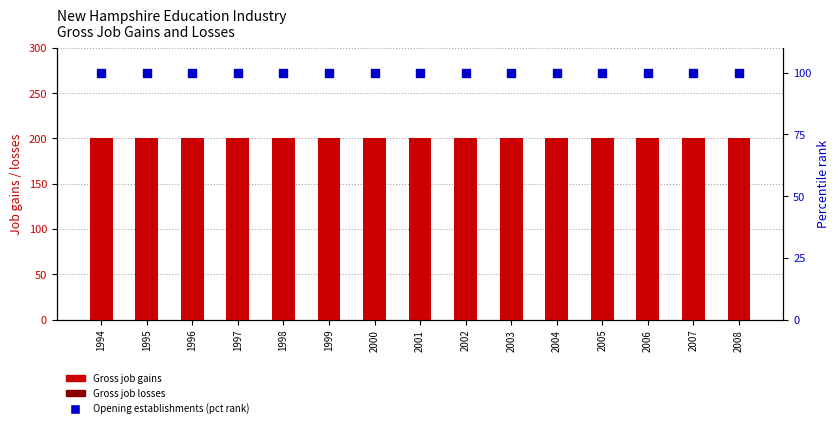

Is the value of Gross job gains at 2003 greater than the value of Gross job losses at 1998?

Yes